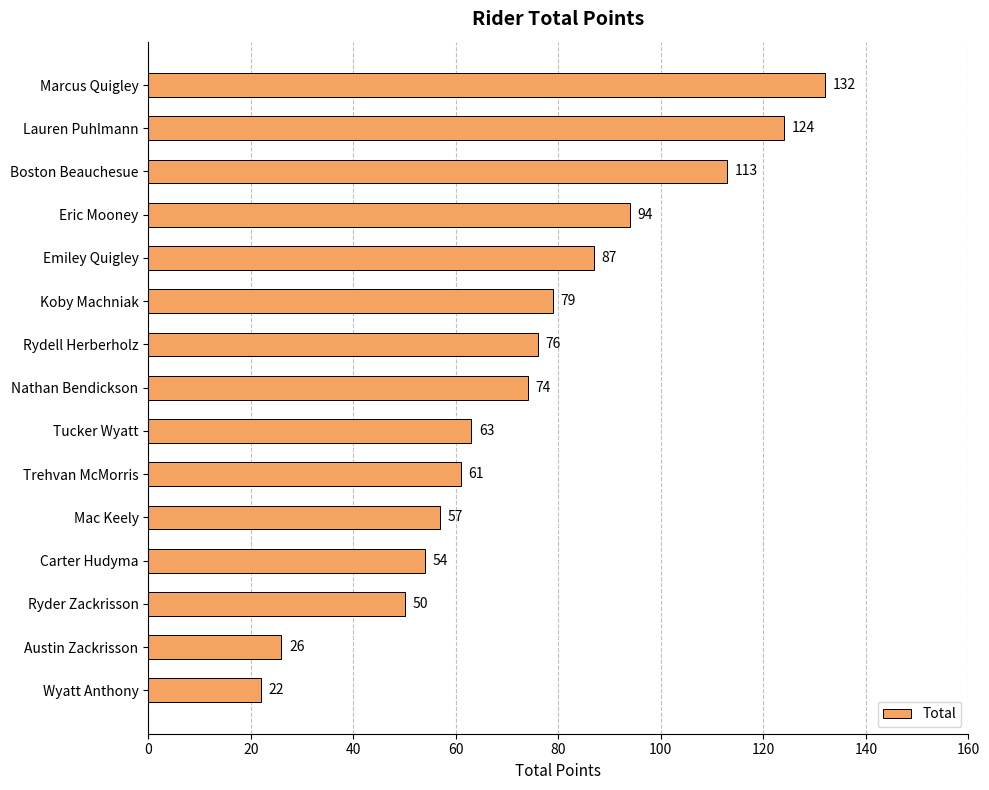

What is the sum of the values at Wyatt Anthony and Koby Machniak?

101